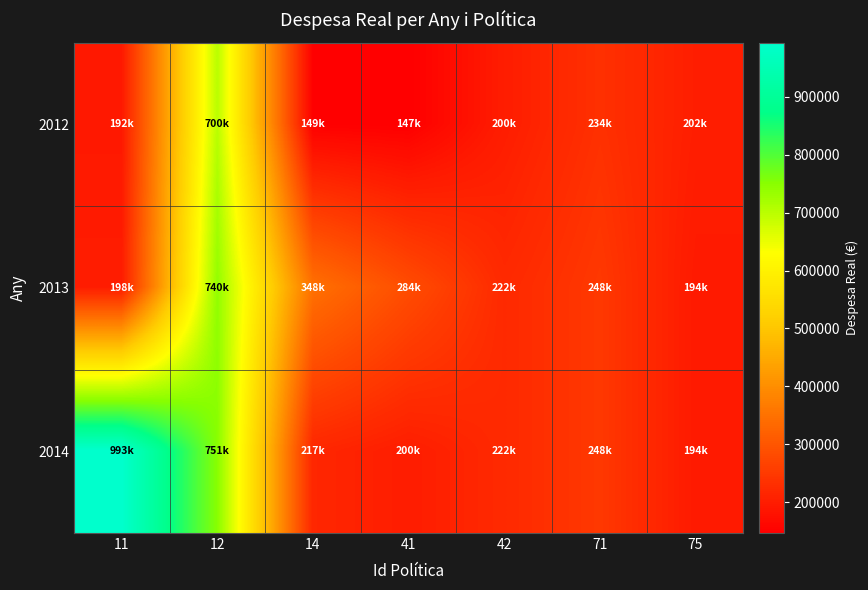

Reading left to right, list all the values displayed in this chart.

2012: 11=191905.0	12=699825.7	14=148627.9	41=146840.9	42=200103.8	71=234452.9	75=202176.8
2013: 11=198381.0	12=739811.2	14=348266.5	41=284061.0	42=222308.6	71=247806.3	75=193725.8
2014: 11=993492.0	12=750586.5	14=217064.1	41=200103.8	42=222308.6	71=247806.3	75=193725.8